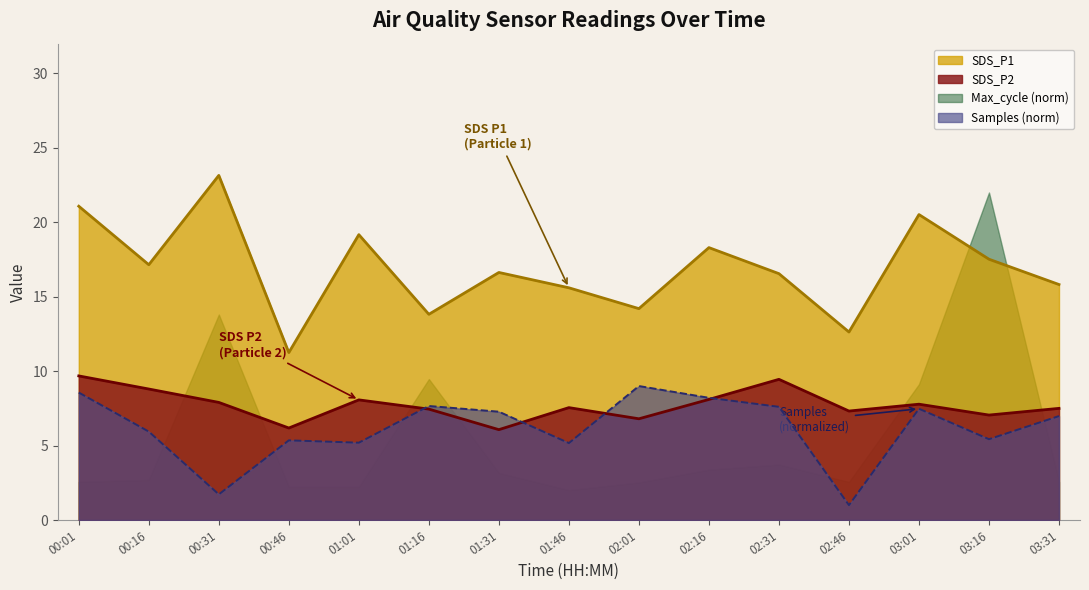

What is the label of the 15th point from the right?

00:01